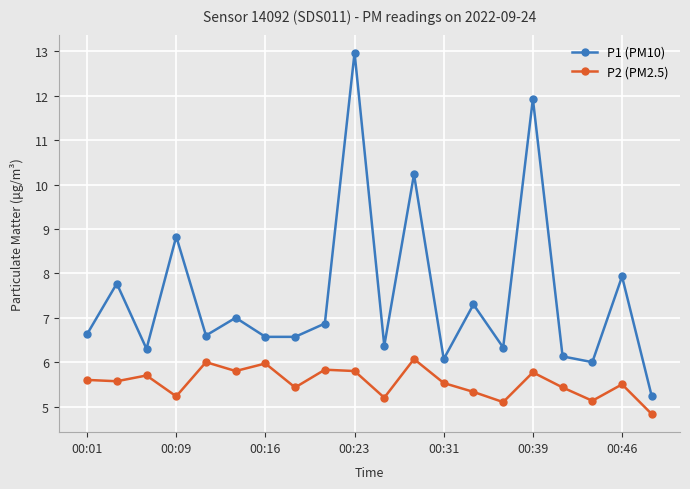

What is the difference between the second highest and second lowest values in the P2 (PM2.5) series?

0.9